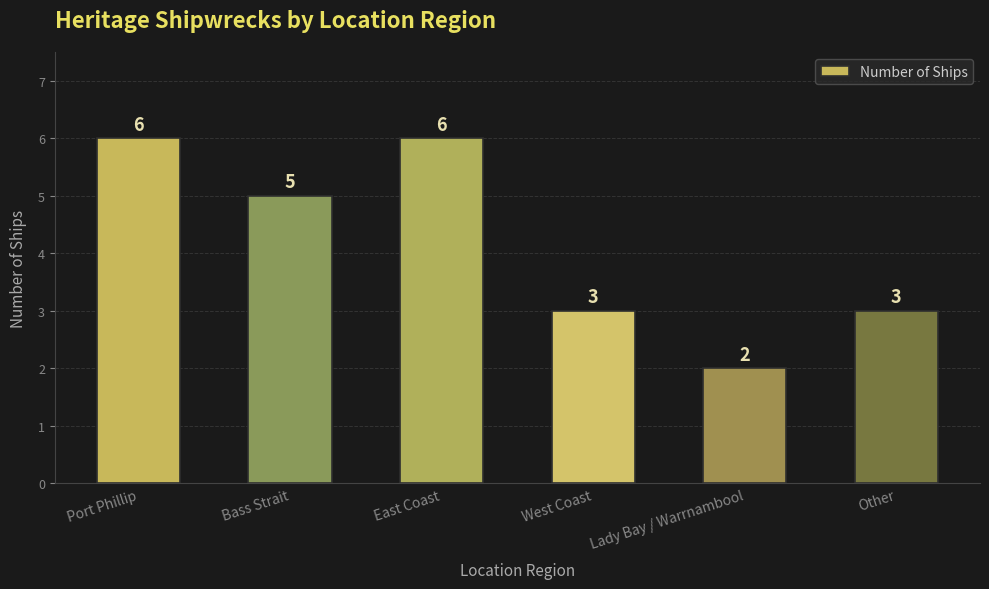

True or false: the data shows 6 at East Coast.

True